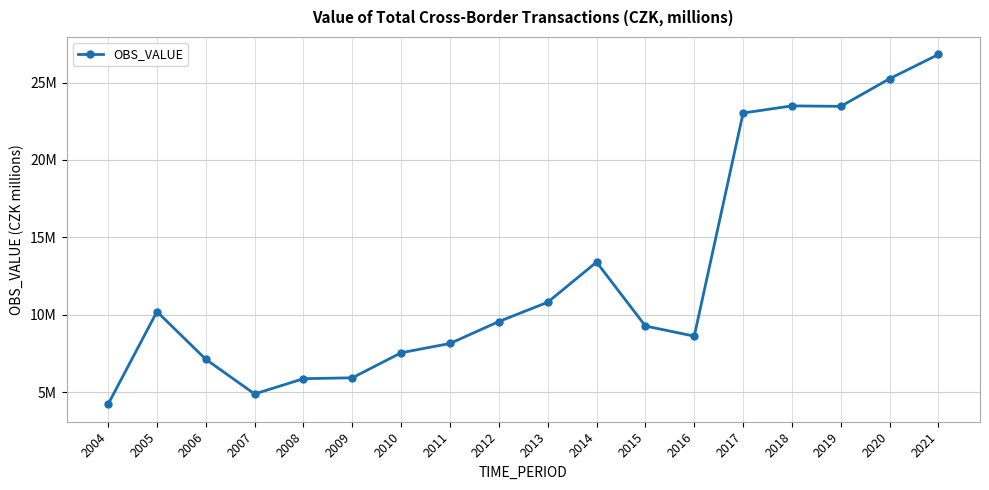

What is the ratio of the value at 2006 to the value at 2009?

1.2